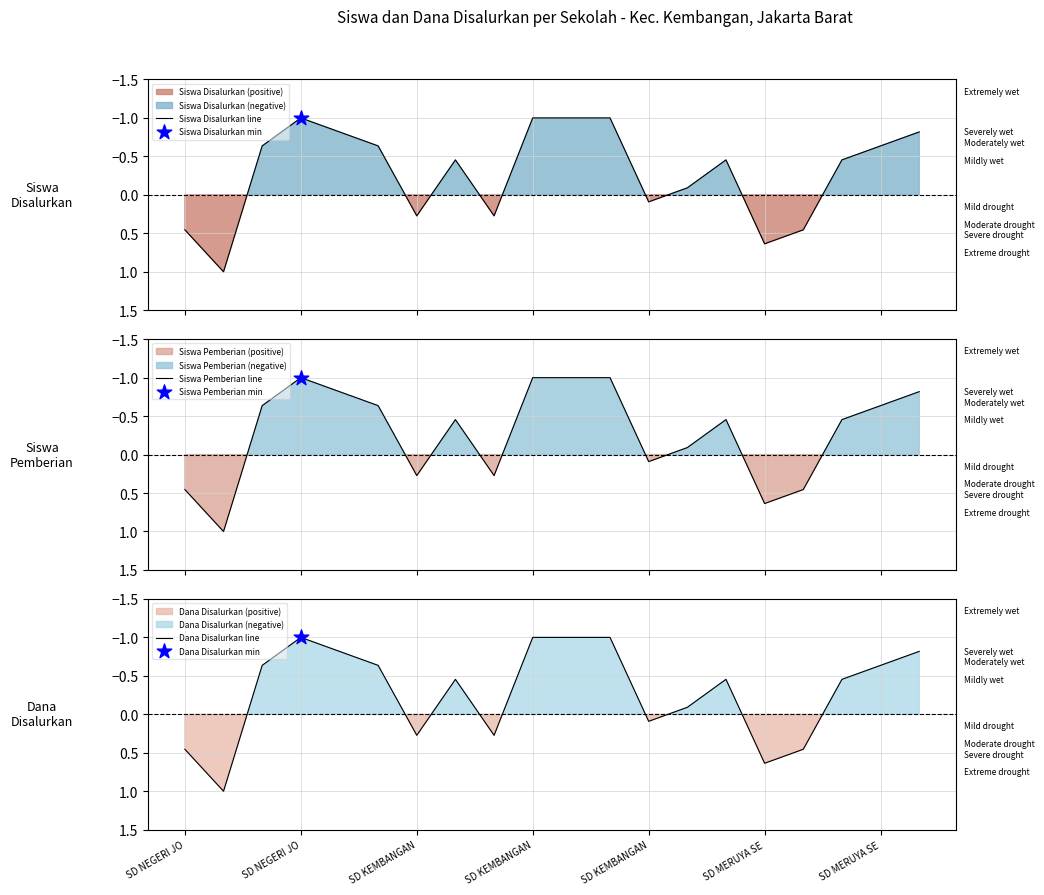

Which series has the widest spread of Y values?

Siswa Disalurkan line